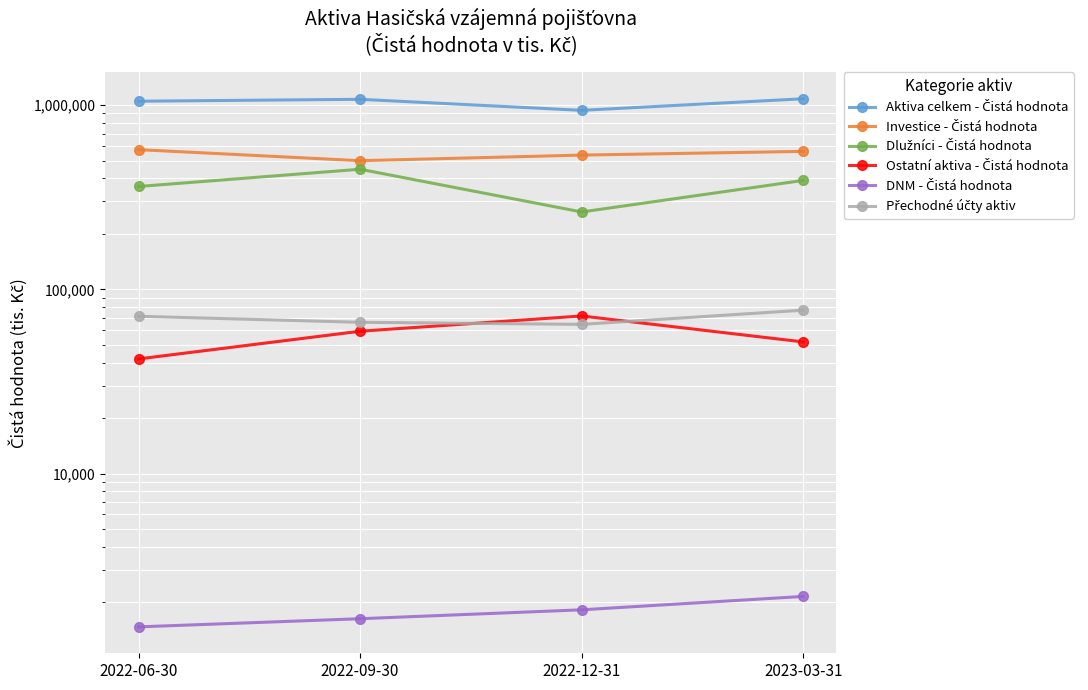

What is the label of the 4th point from the left?

2023-03-31